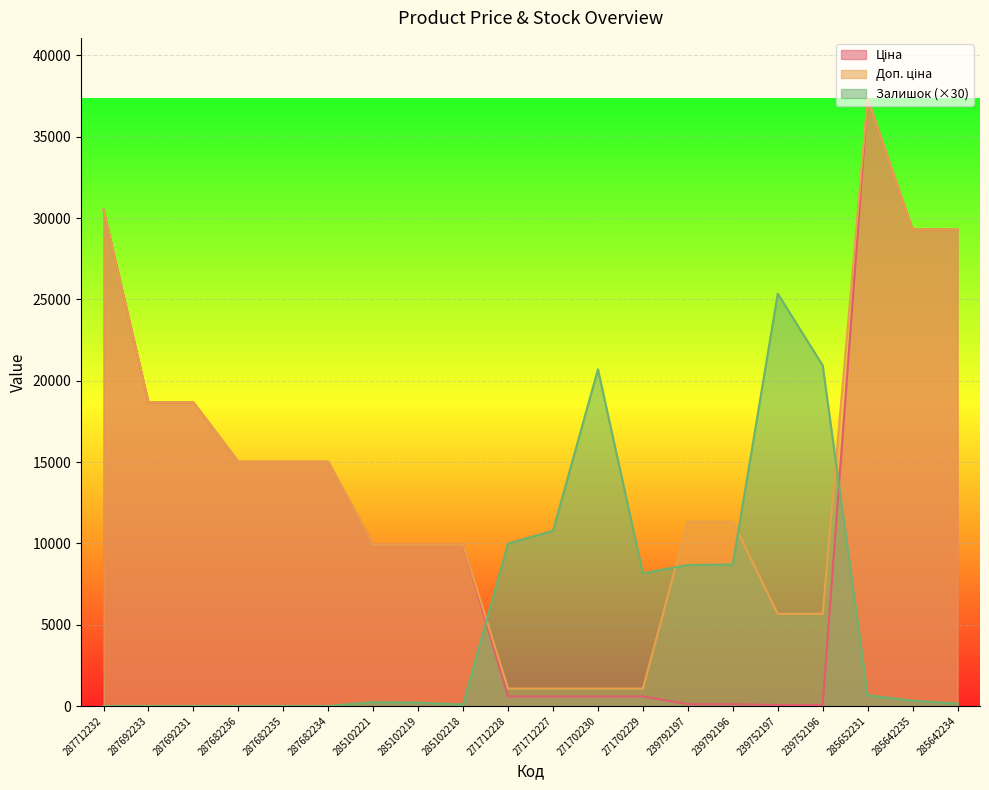

What is the sum of the Доп. ціна values at 271712227 and 287682236?

16093.7